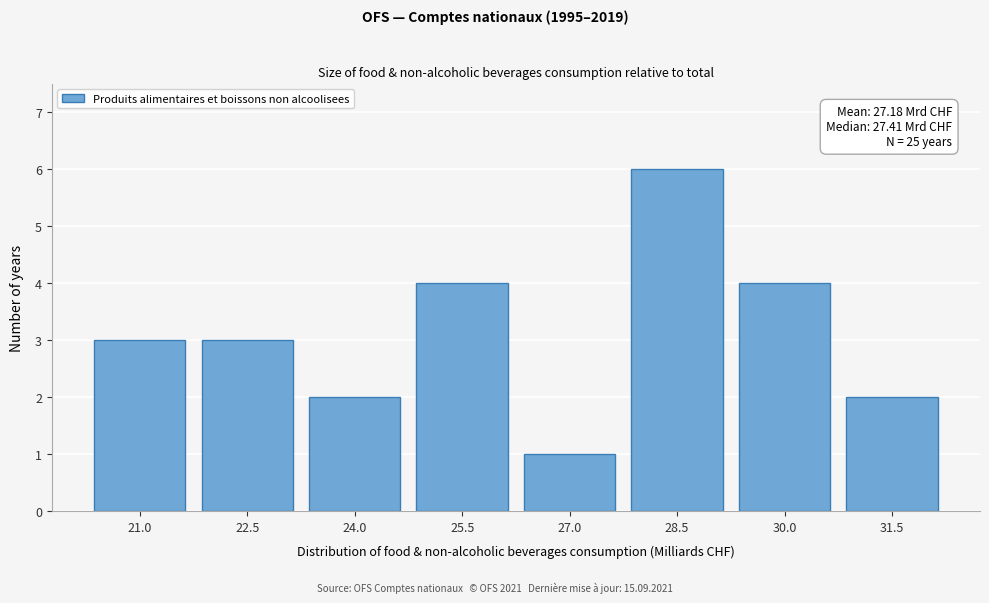

Reading left to right, extract all data points from this chart.

3	3	2	4	1	6	4	2